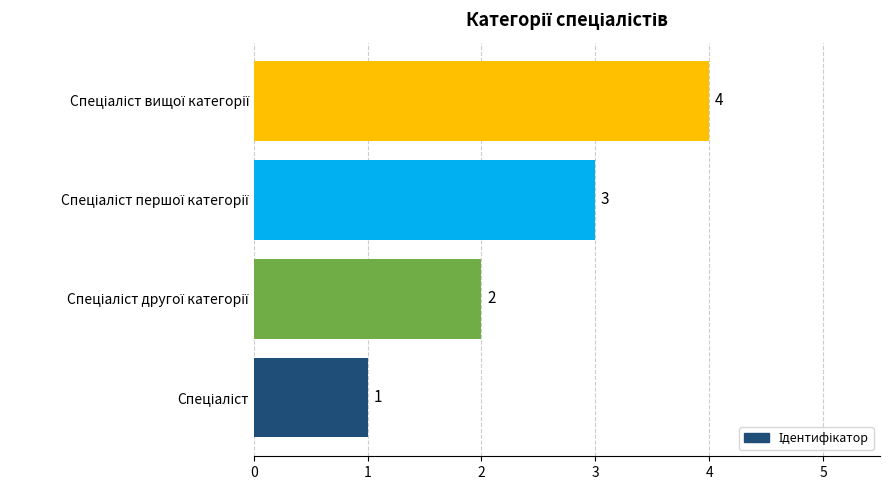

What is the difference between the maximum and minimum values?

3